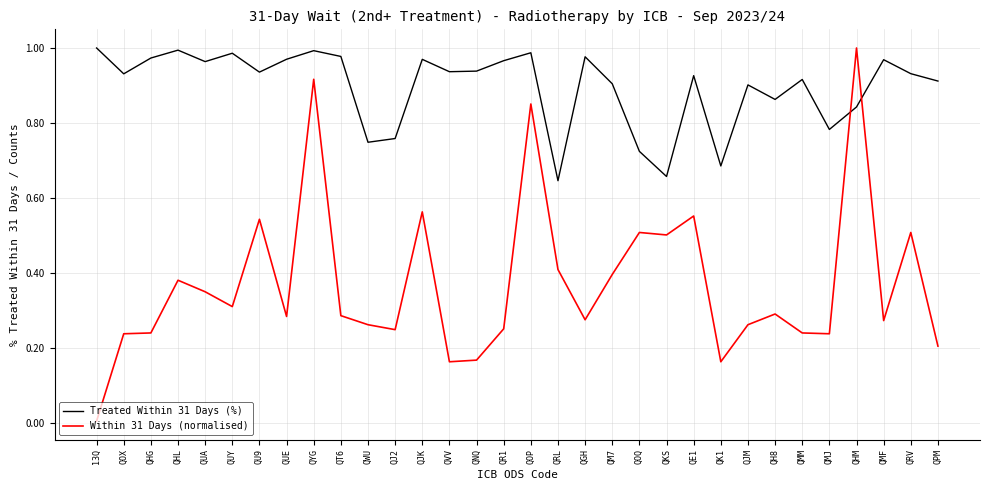

How many categories are shown in the chart?

32